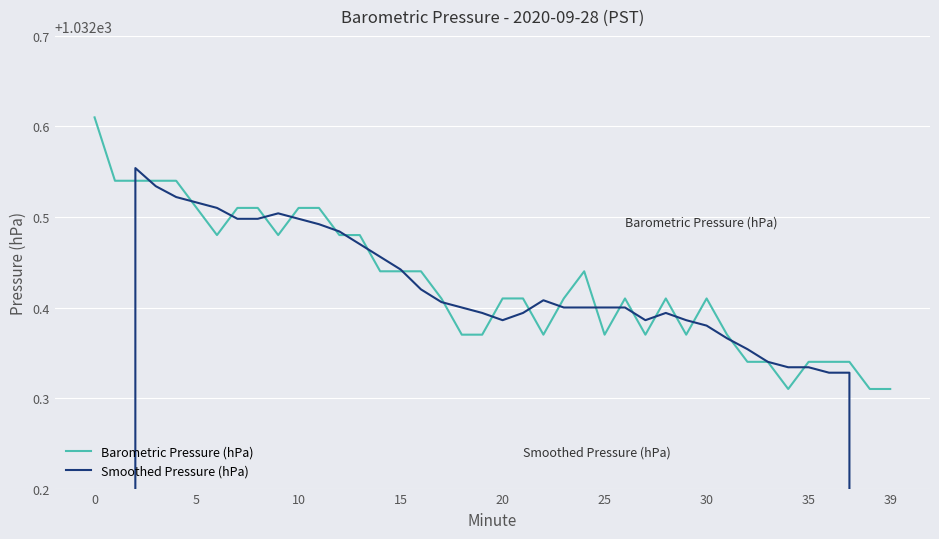

Where is the first local minimum for Smoothed Pressure (hPa)?

20